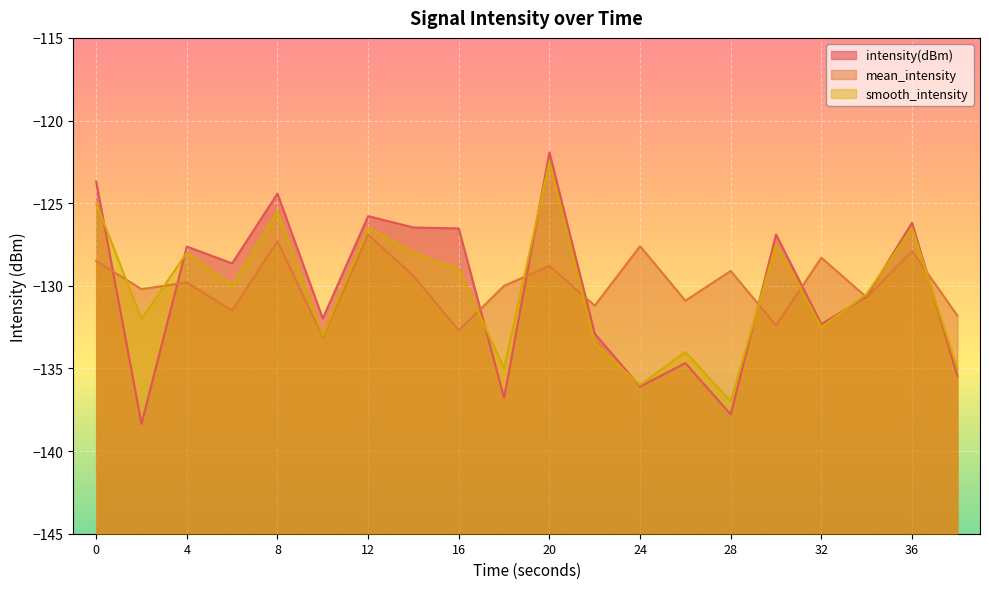

What is the value of the mean_intensity point at the 13th from the left?

-127.6